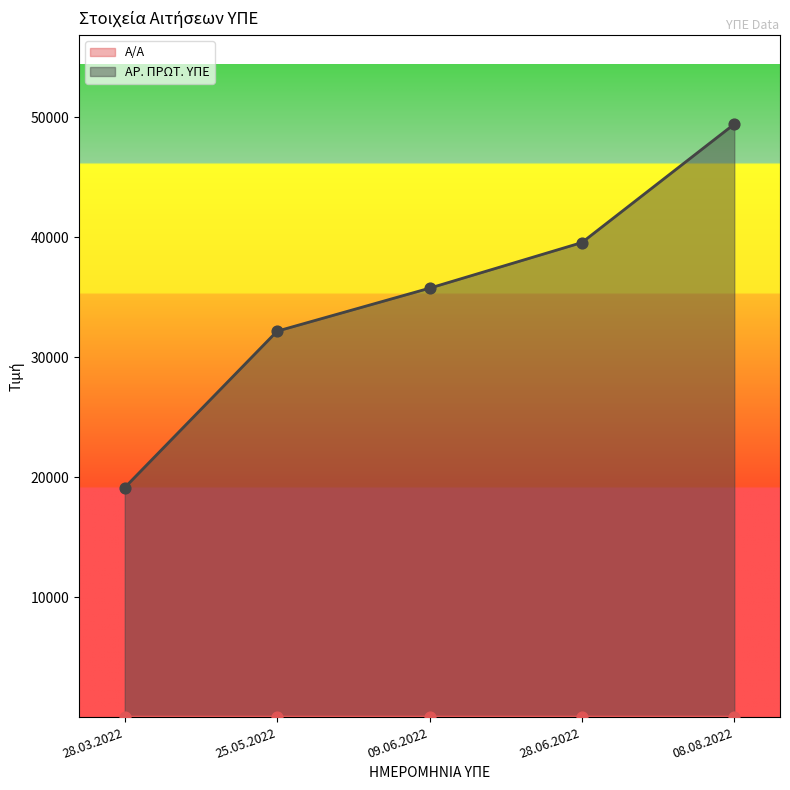

At which category is the sum across all series the highest?

08.08.2022